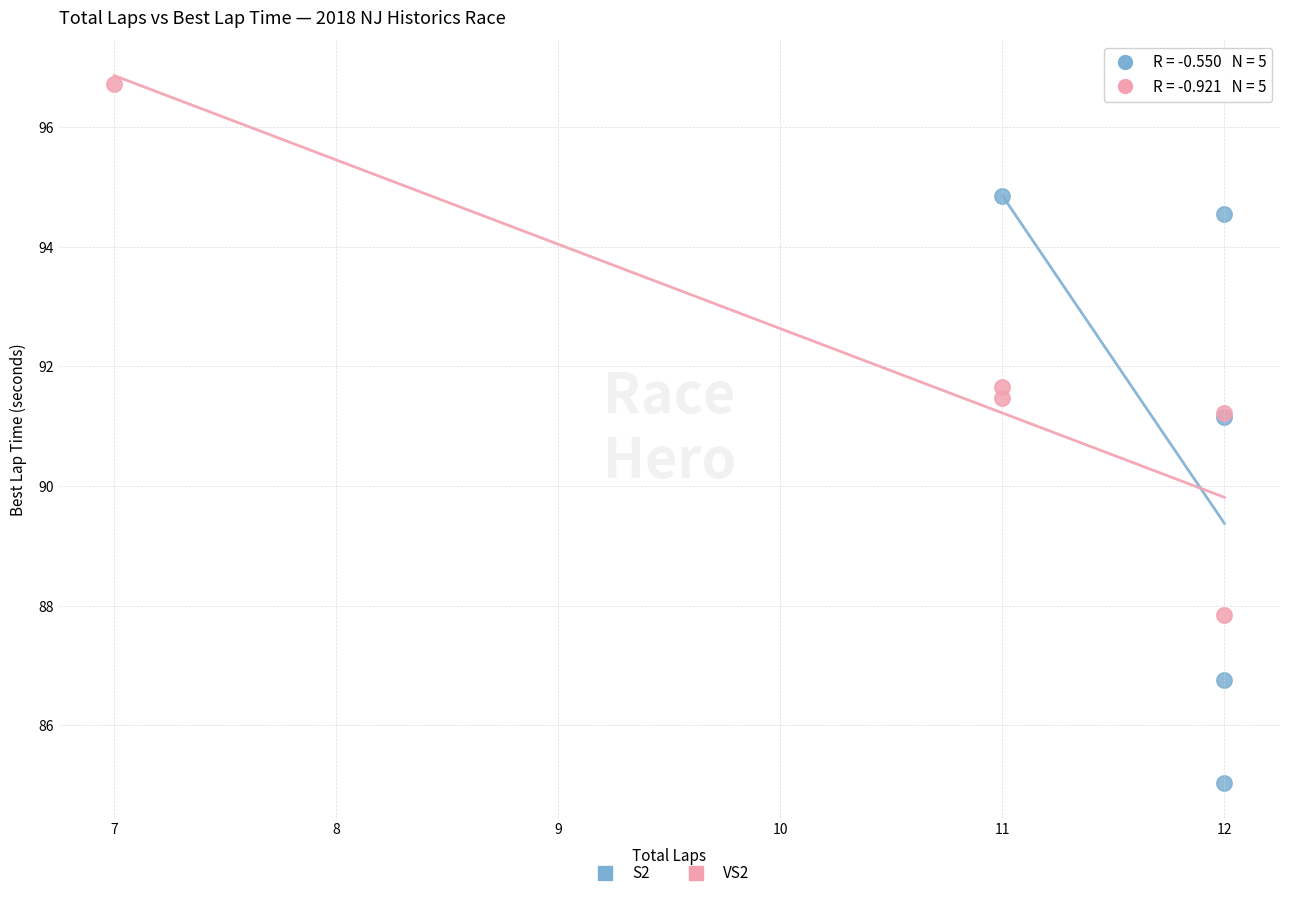

Which series contains the highest Y value?

VS2